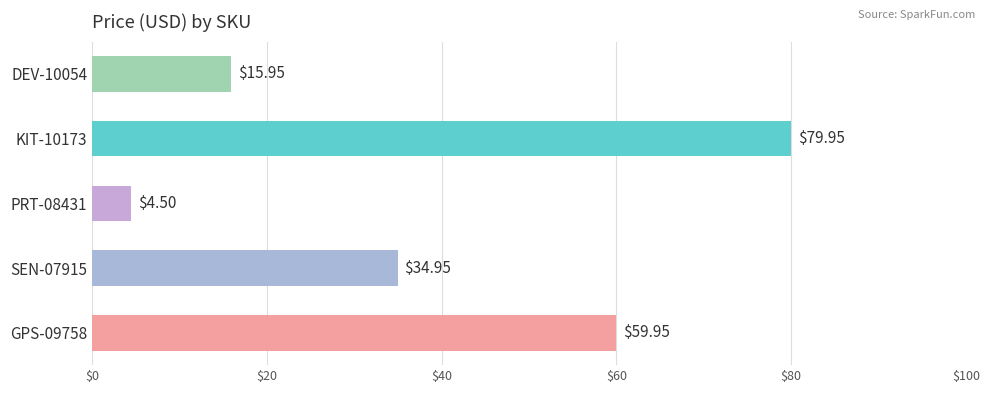

Count the number of values greater than 34.

3